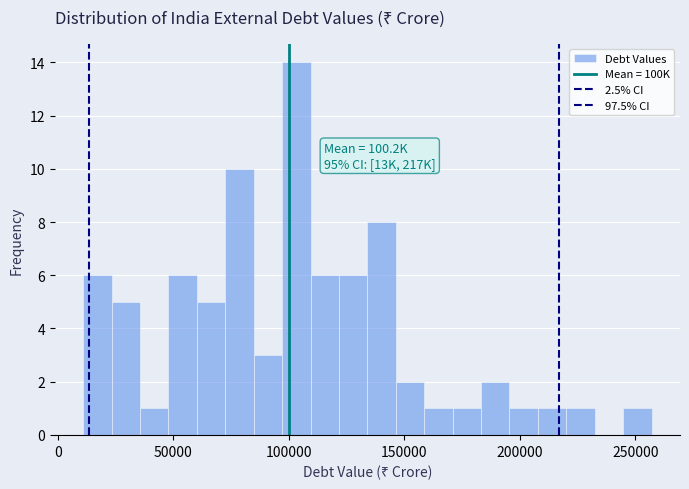

Around what value on the x-axis is the tallest bar? Give the approximate position of its centre, as read against the axis.

105000